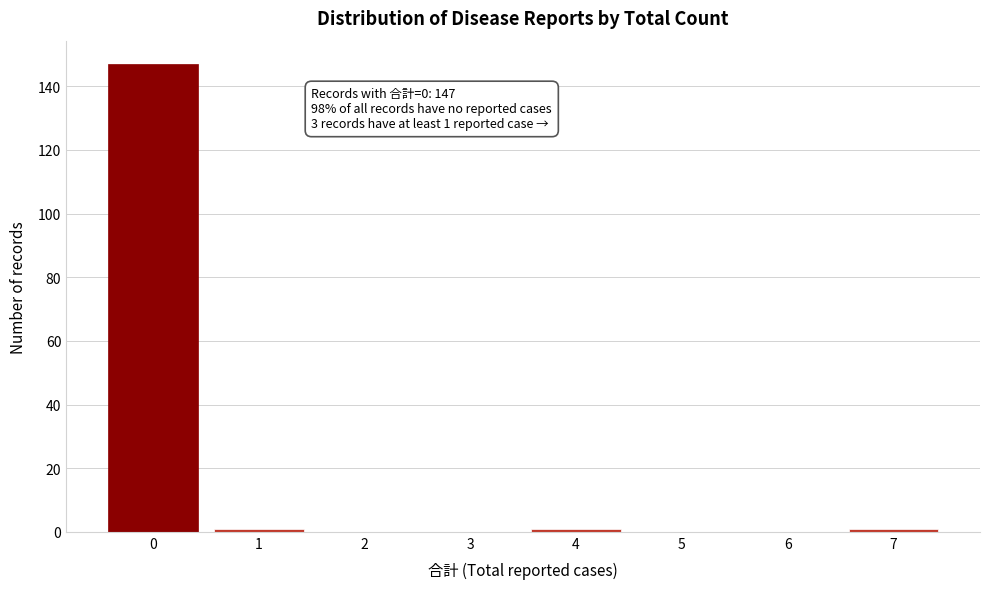

Reading left to right, extract all data points from this chart.

0=147	1=1	2=0	3=0	4=1	5=0	6=0	7=1